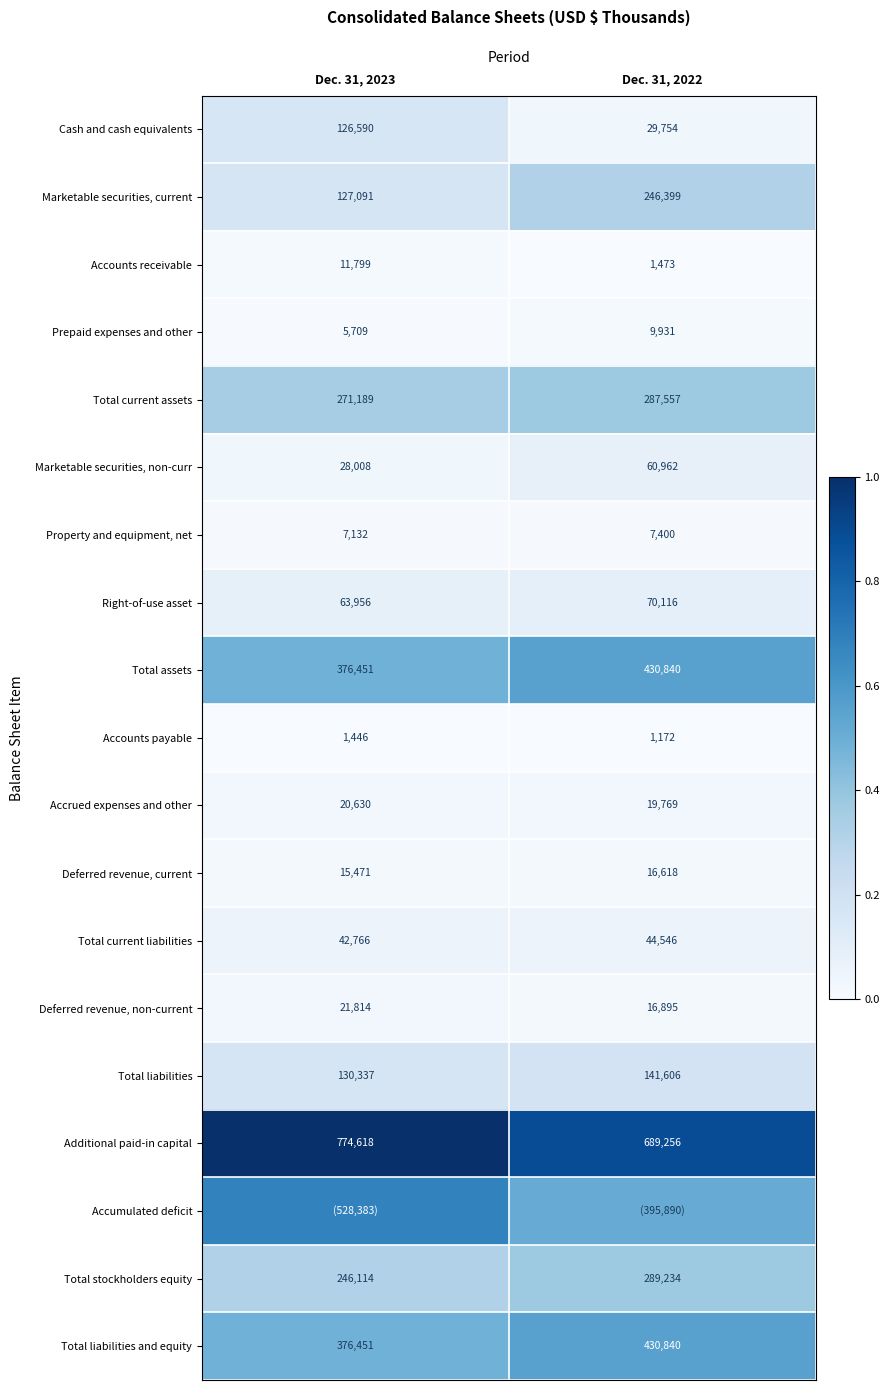

Is the value of Prepaid expenses and other at Dec. 31, 2022 greater than the value of Accounts receivable at Dec. 31, 2023?

No